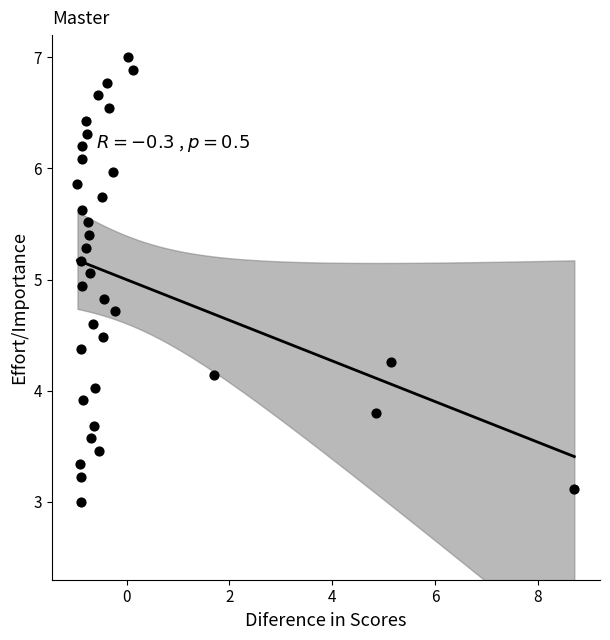

What is the range of Y values (max minus min)?

4.0